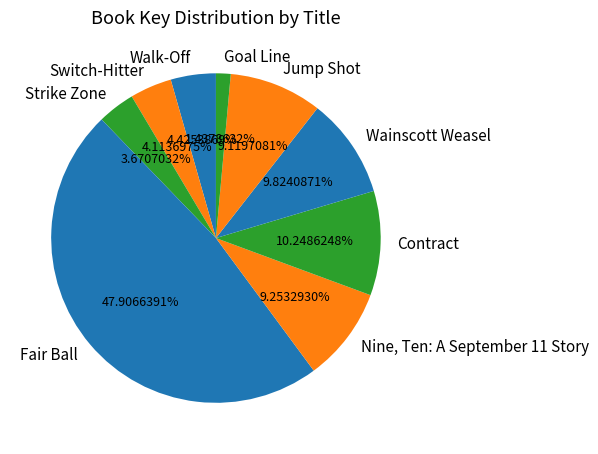

Is there any slice that represents more than half of the pie?

No